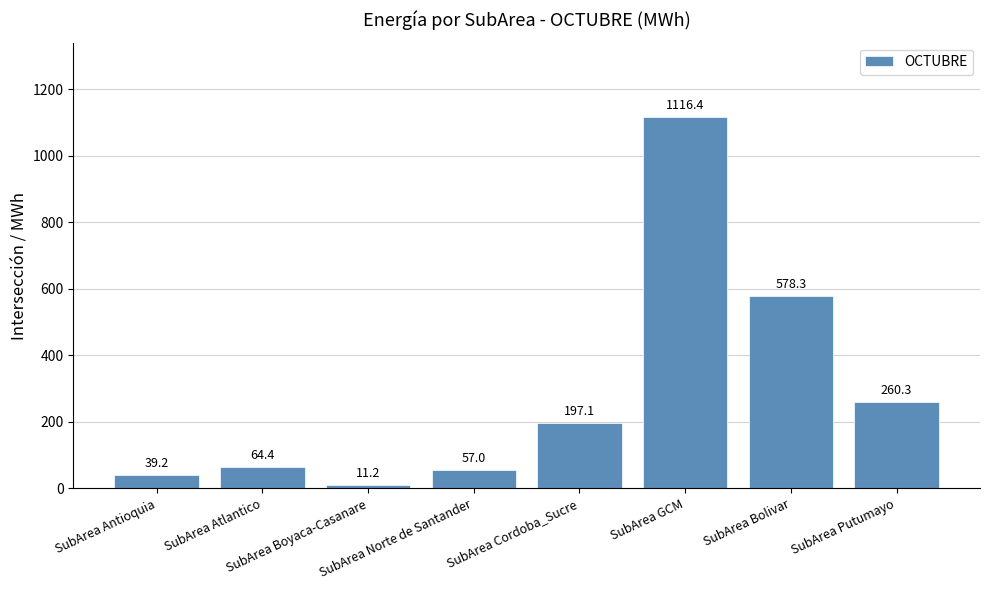

What is the difference between the maximum and minimum values?

1105.2